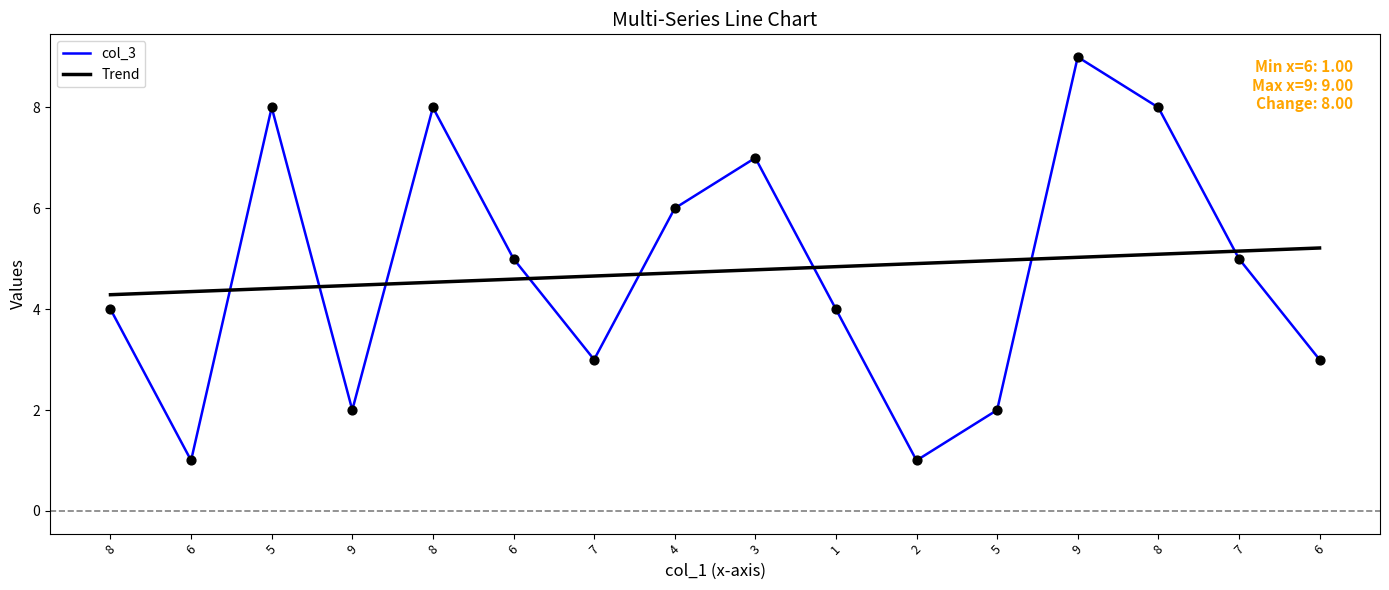

At how many categories does at least one series exceed 1?

16